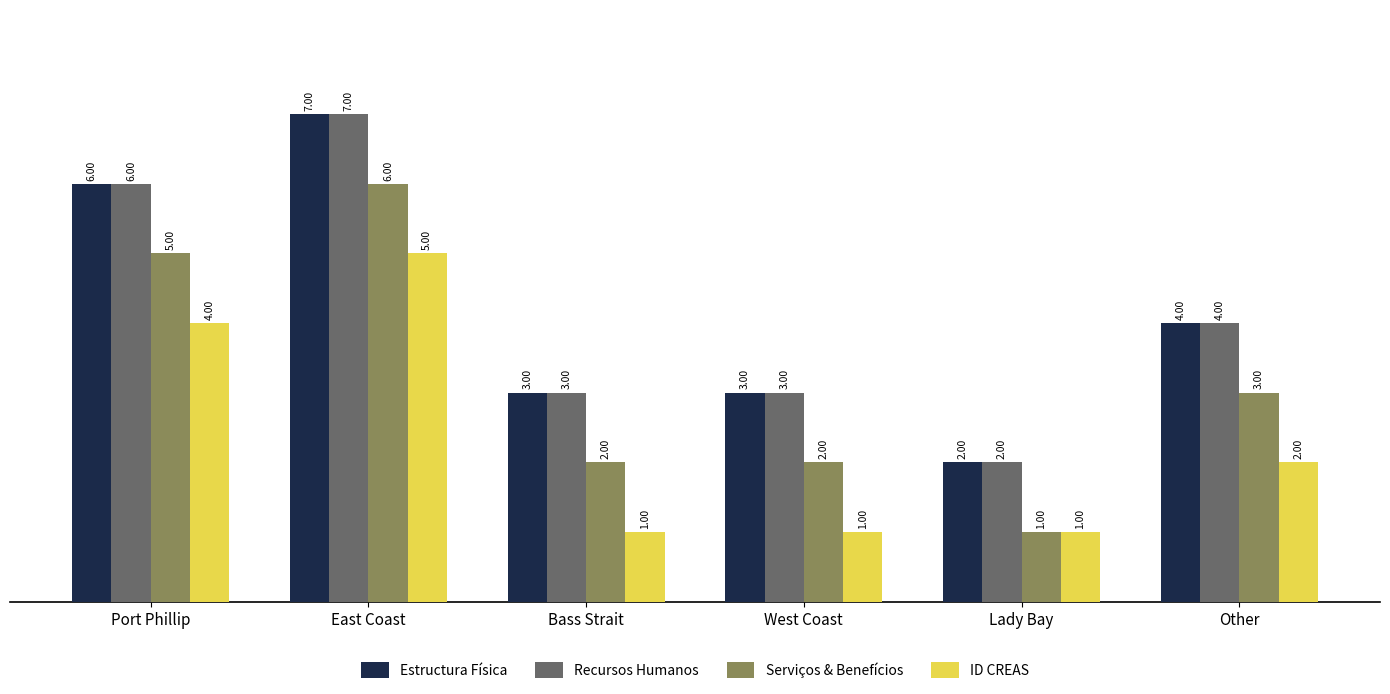

At which label does Serviços & Benefícios reach its minimum?

Lady Bay